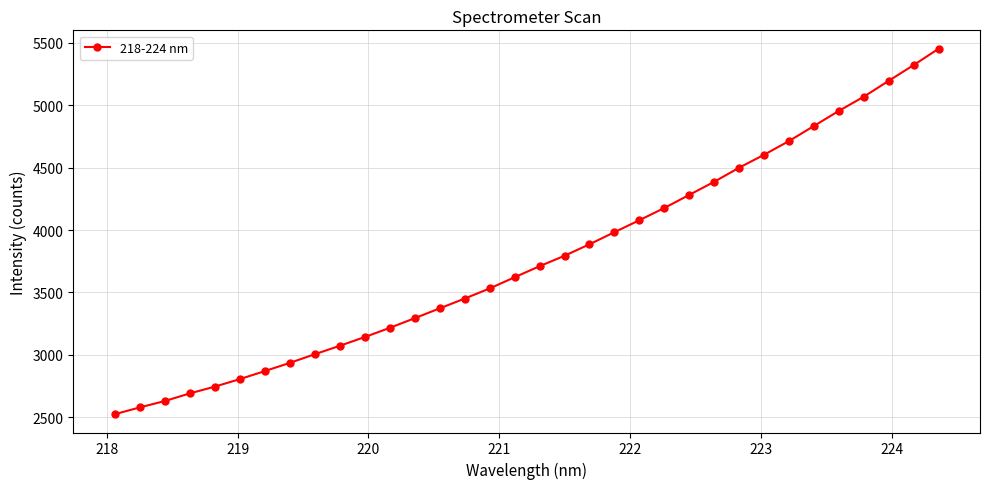

What is the greatest value displayed?

5451.7